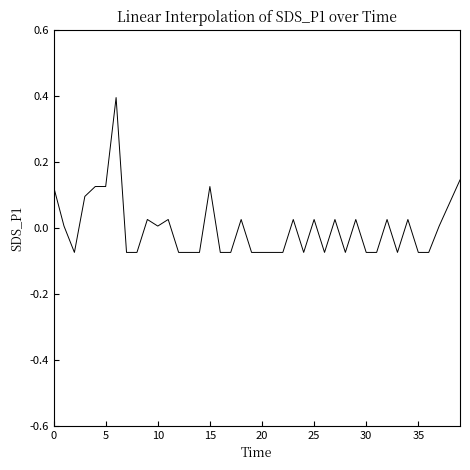

What is the maximum value shown in the chart?

0.4